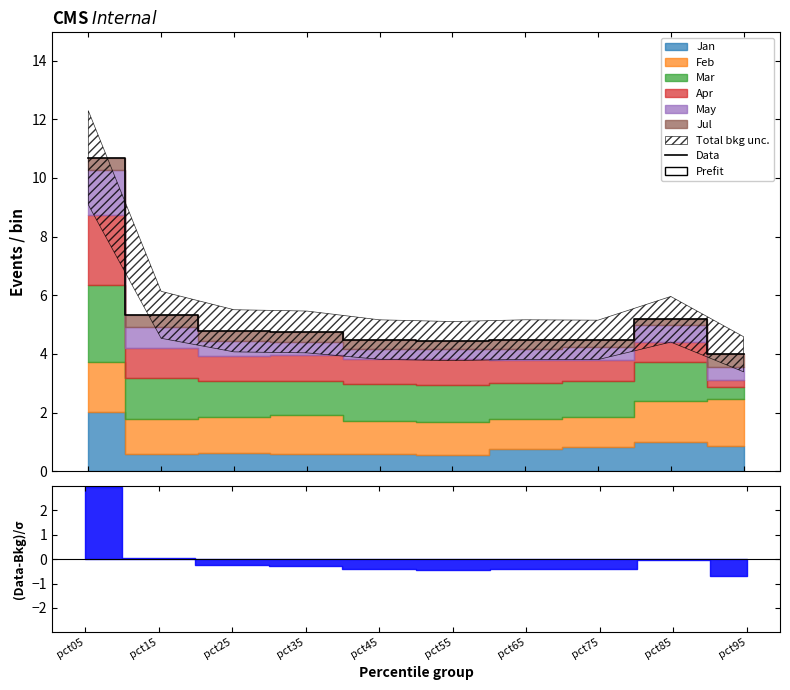

Count the number of values greater than 4.

9